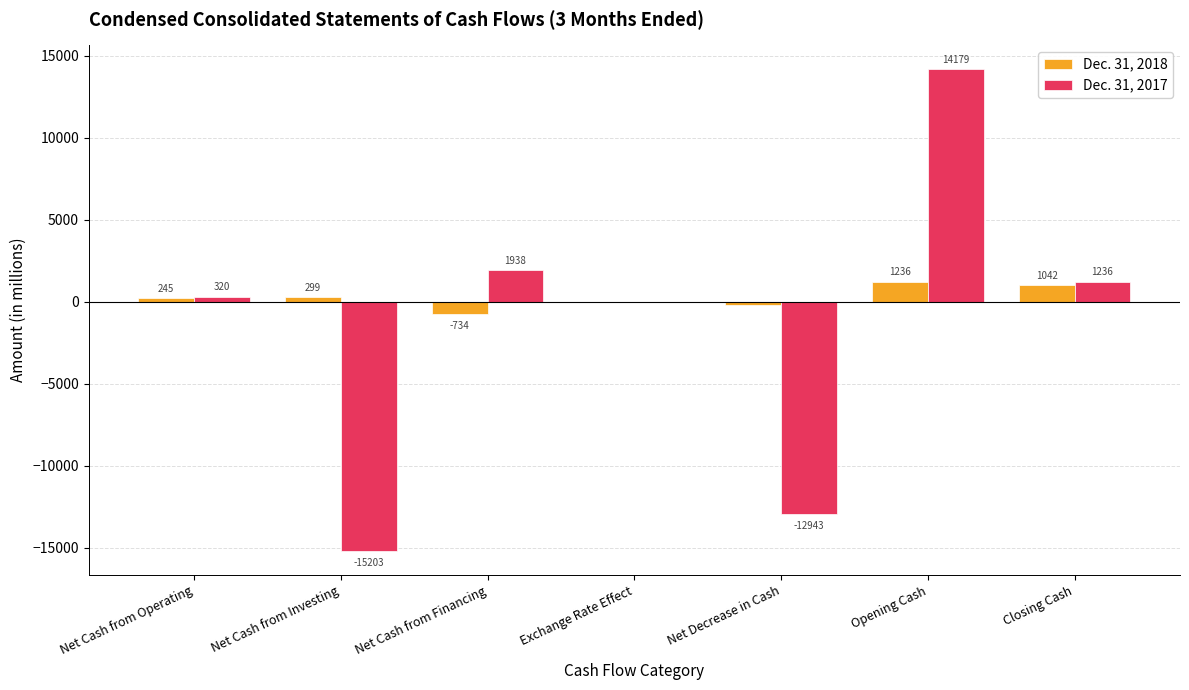

Where is Dec. 31, 2017 nearest to the value -512?

Exchange Rate Effect